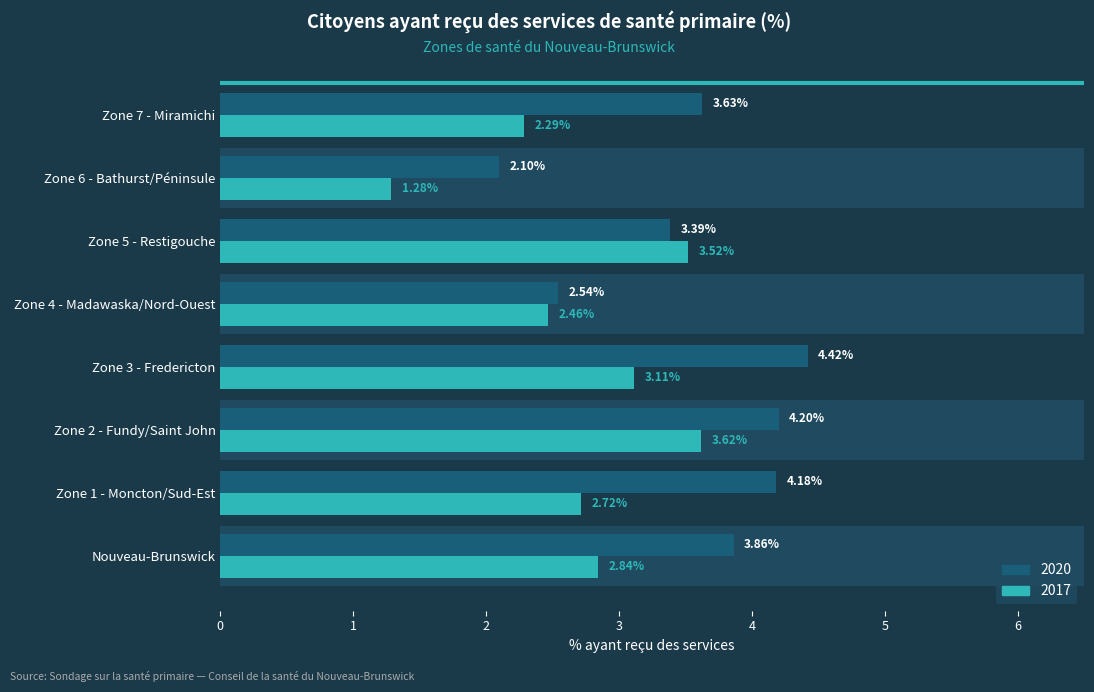

Reading left to right, transcribe all the data shown in this chart.

2020: Nouveau-Brunswick=3.9	Zone 1 - Moncton/Sud-Est=4.2	Zone 2 - Fundy/Saint John=4.2	Zone 3 - Fredericton=4.4	Zone 4 - Madawaska/Nord-Ouest=2.5	Zone 5 - Restigouche=3.4	Zone 6 - Bathurst/Péninsule=2.1	Zone 7 - Miramichi=3.6
2017: Nouveau-Brunswick=2.8	Zone 1 - Moncton/Sud-Est=2.7	Zone 2 - Fundy/Saint John=3.6	Zone 3 - Fredericton=3.1	Zone 4 - Madawaska/Nord-Ouest=2.5	Zone 5 - Restigouche=3.5	Zone 6 - Bathurst/Péninsule=1.3	Zone 7 - Miramichi=2.3